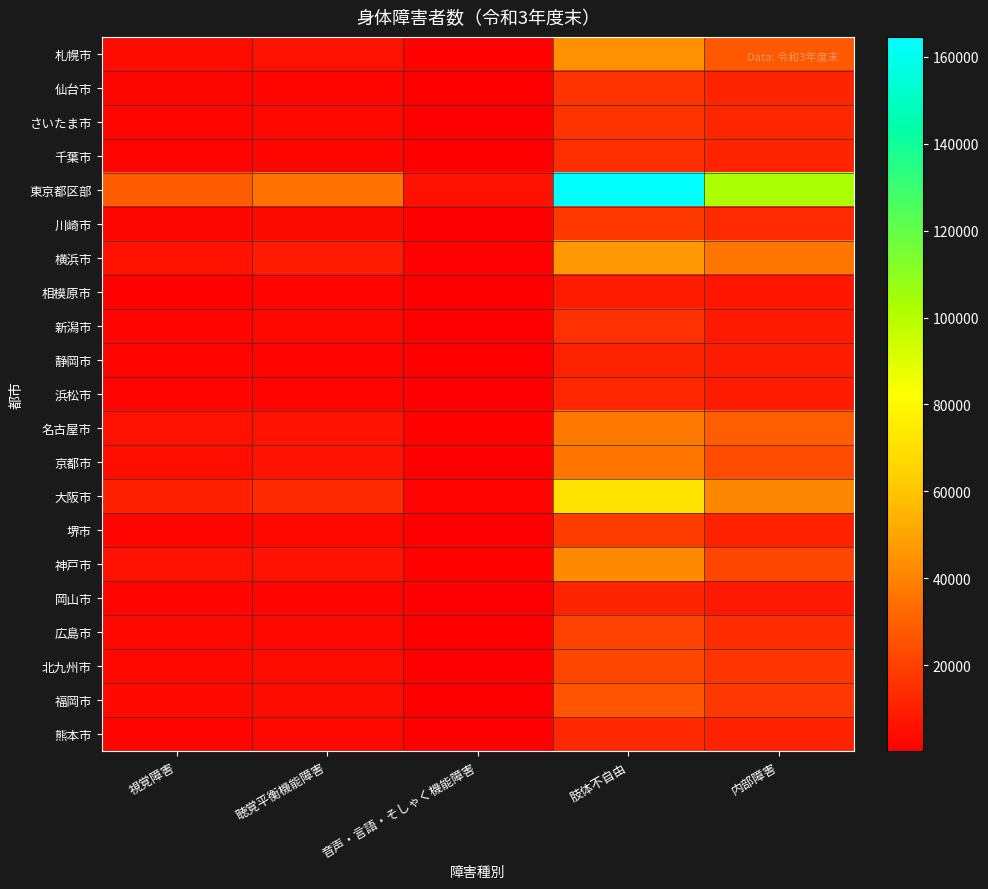

Rank the series at 聴覚平衡機能障害 from highest to lowest value.

東京都区部, 大阪市, 横浜市, 名古屋市, 神戸市, 京都市, 札幌市, 福岡市, 北九州市, 川崎市, 広島市, 堺市, さいたま市, 熊本市, 新潟市, 仙台市, 千葉市, 浜松市, 相模原市, 岡山市, 静岡市